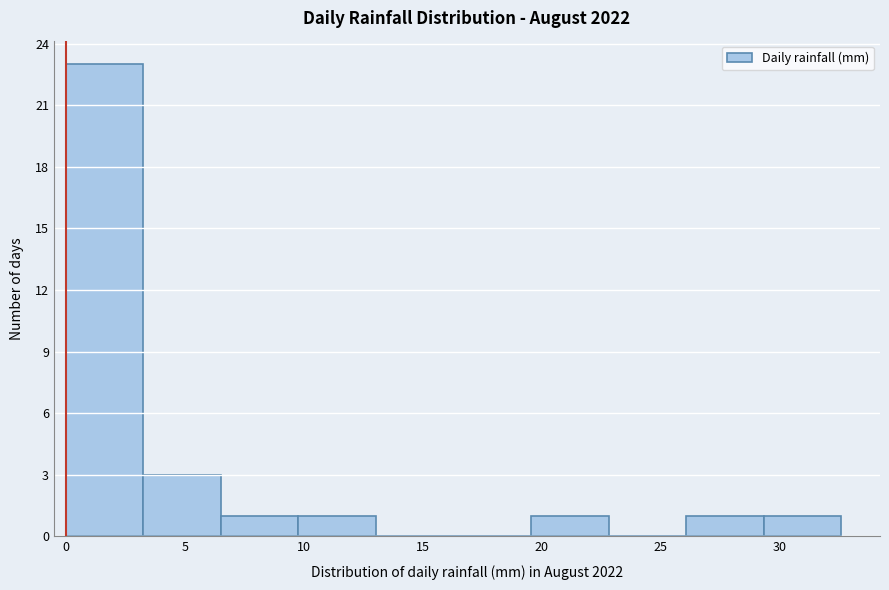

How tall is the bar that spans 3.5 to 6.5 on the x-axis? Neither the bar edges nor the heights are printed on the chart, so give them approximately, as read against the axes.

3